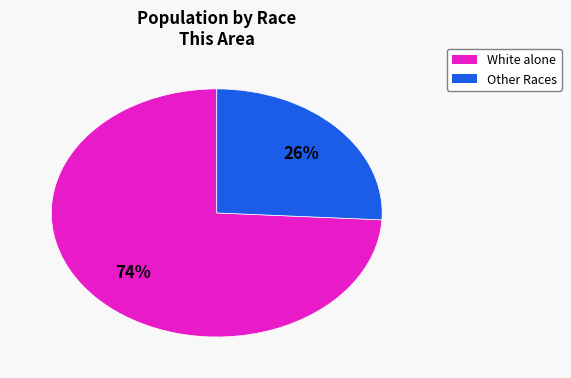

Is there a majority slice in this chart?

Yes